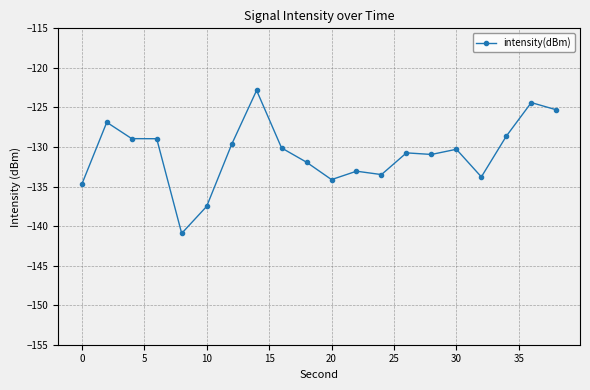

Does the chart display data point markers on the line(s)?

Yes